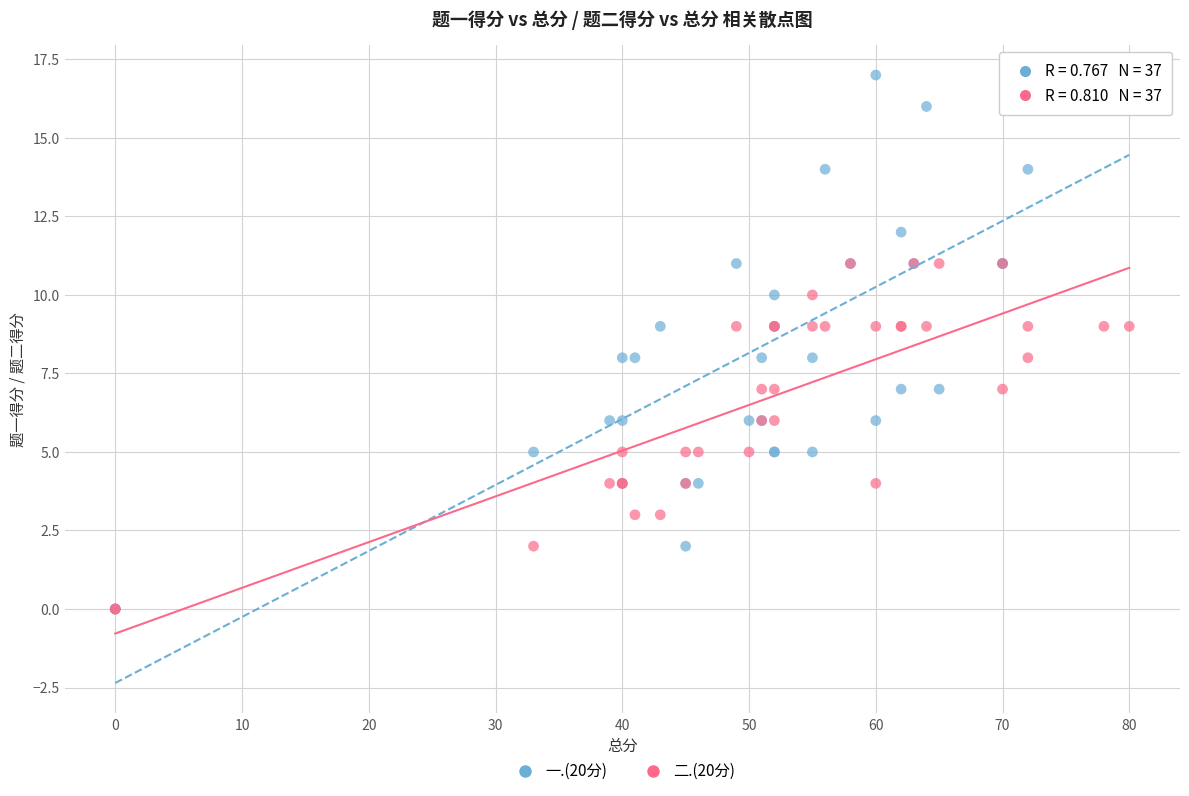

What are all the series names shown in the legend?

一.(20分), 二.(20分)